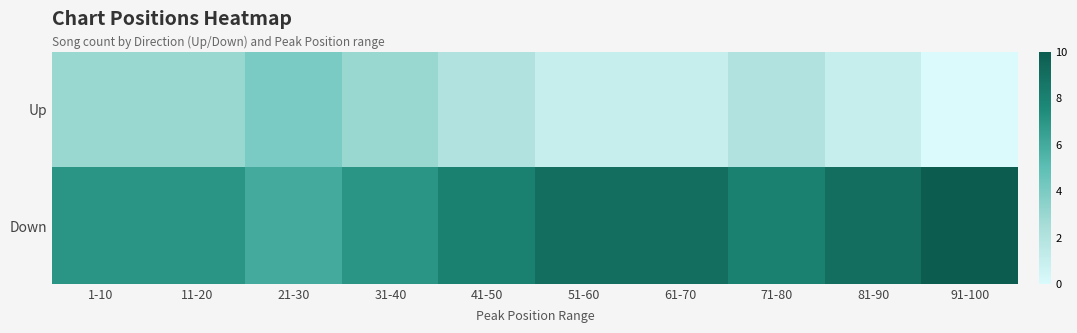

Reading left to right, list all the values displayed in this chart.

Up: 1-10=3	11-20=3	21-30=4	31-40=3	41-50=2	51-60=1	61-70=1	71-80=2	81-90=1	91-100=0
Down: 1-10=7	11-20=7	21-30=6	31-40=7	41-50=8	51-60=9	61-70=9	71-80=8	81-90=9	91-100=10